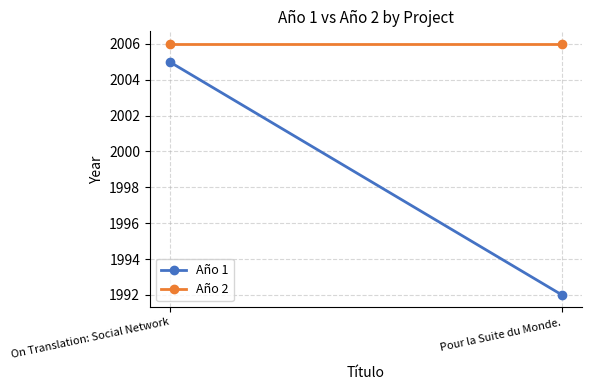

At how many categories does at least one series exceed 1994?

2